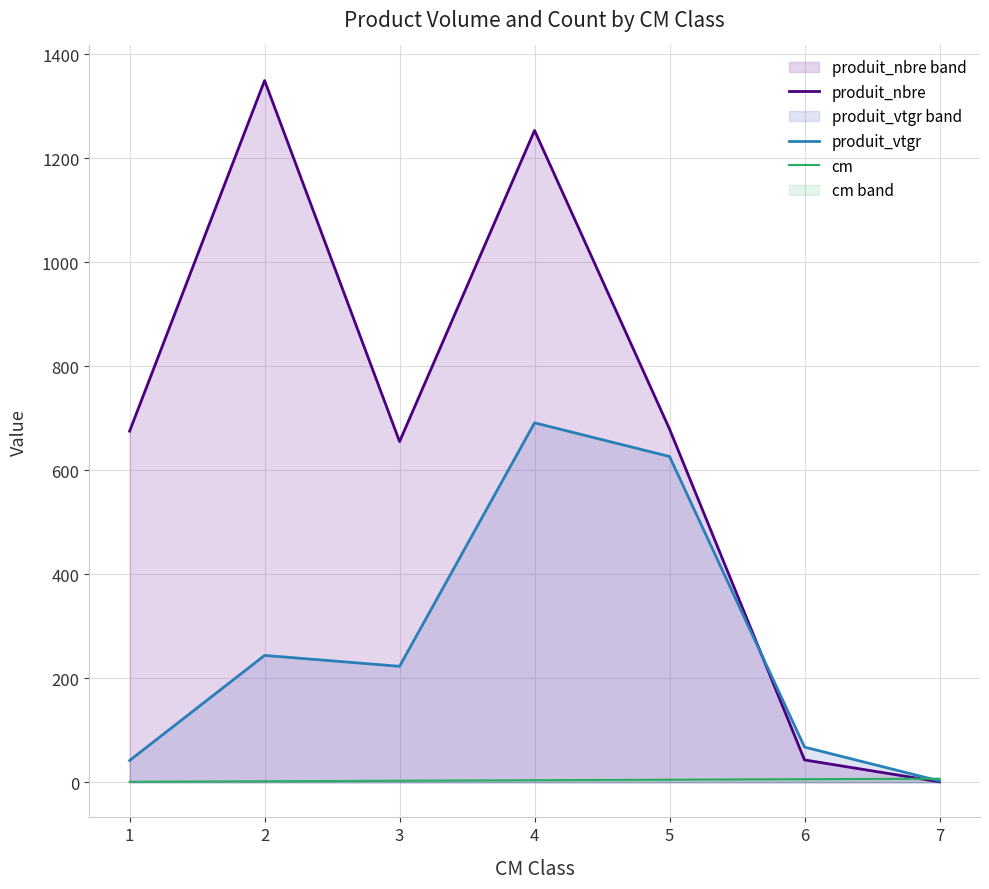

Rank the categories by produit_nbre value from highest to lowest.

2, 4, 5, 1, 3, 6, 7